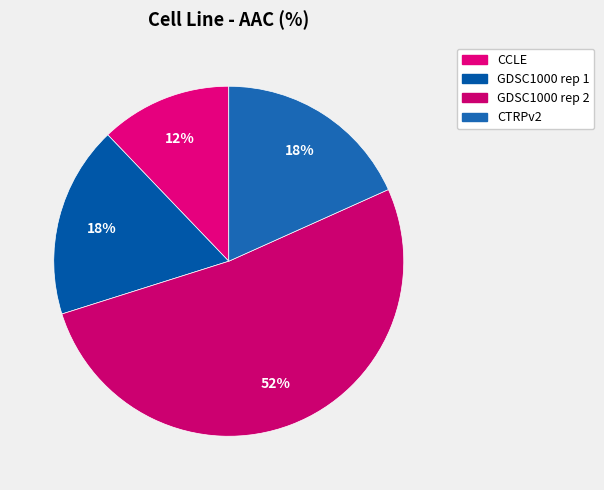

To the nearest percent, what is the difference between the largest and smallest slice percentages?

40%